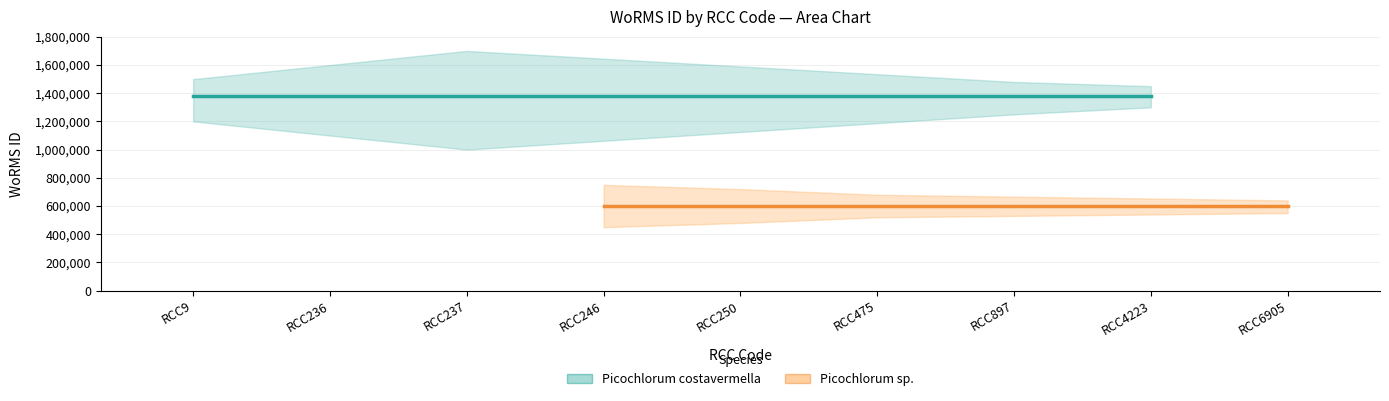

At which label is the value closest to 297?

RCC246